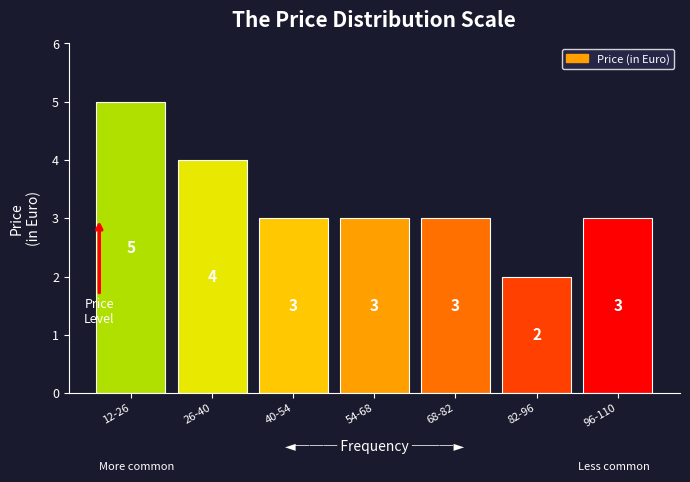

Reading left to right, what are all the values shown in this chart?

5	4	3	3	3	2	3